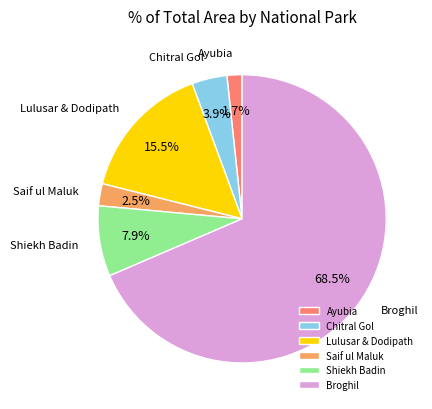

What percentage is the Ayubia slice, to the nearest percent?

2%